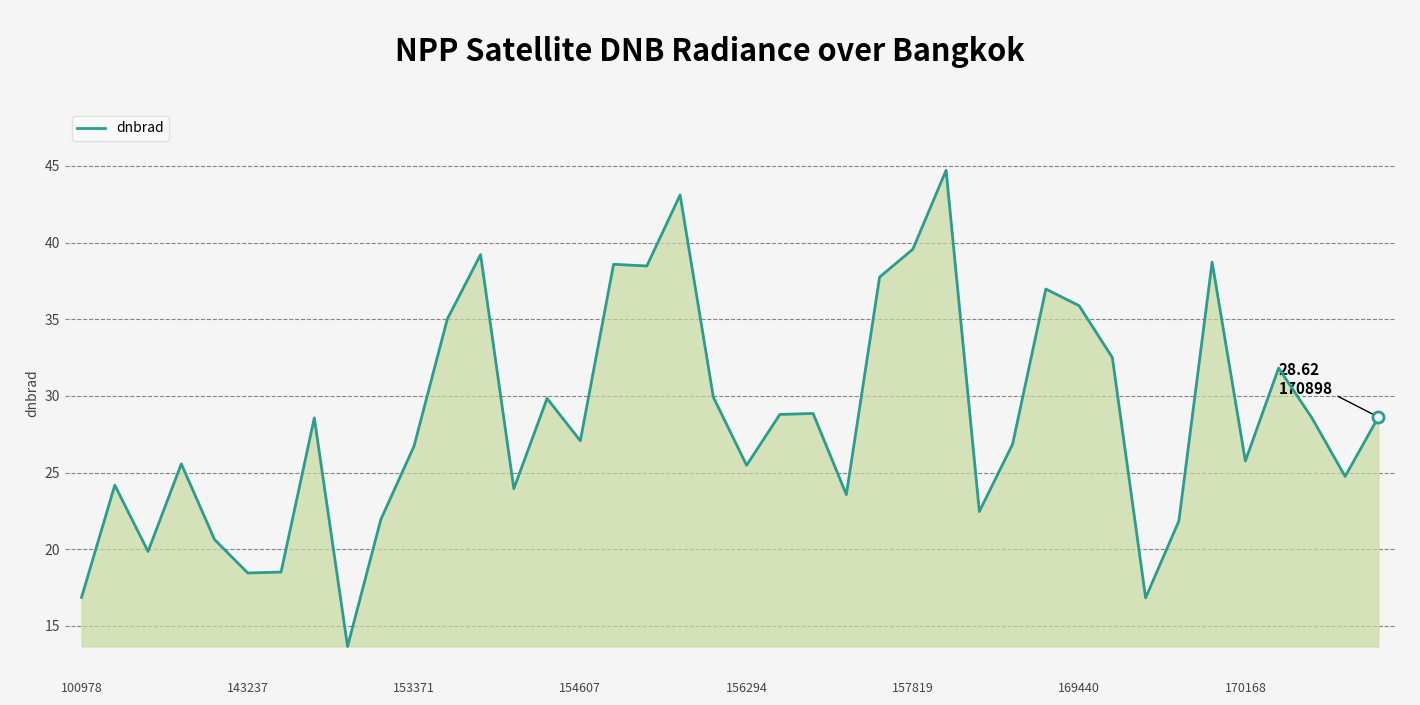

What is the maximum value shown in the chart?

44.7